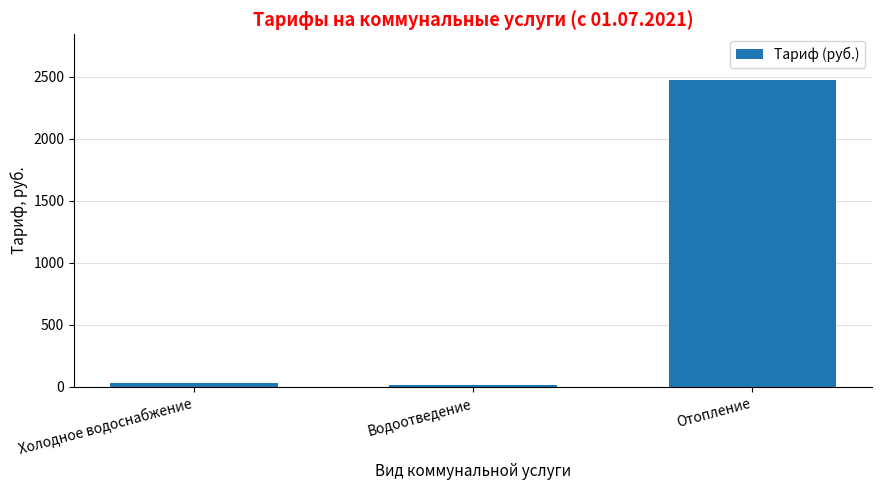

What is the sum of all values?

2518.9